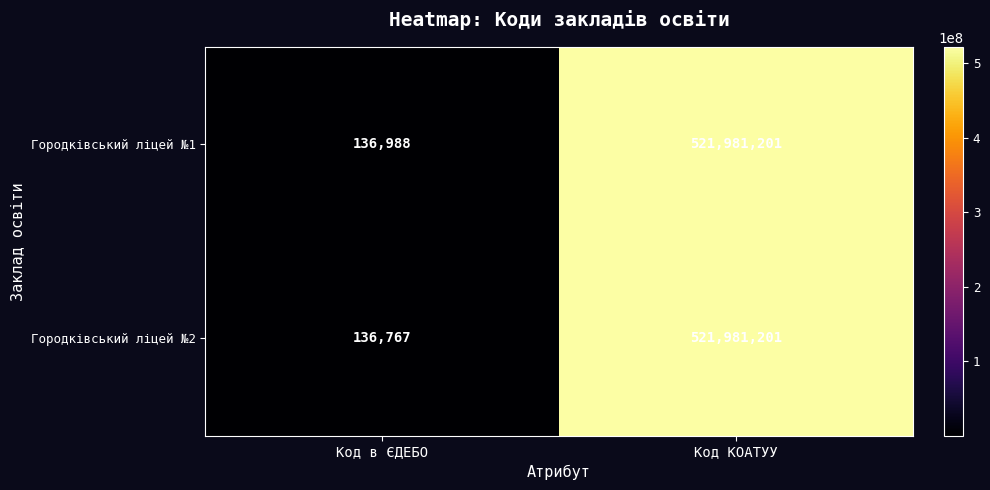

Reading left to right, extract all data points from this chart.

Городківський ліцей №1: 136988	521981201
Городківський ліцей №2: 136767	521981201